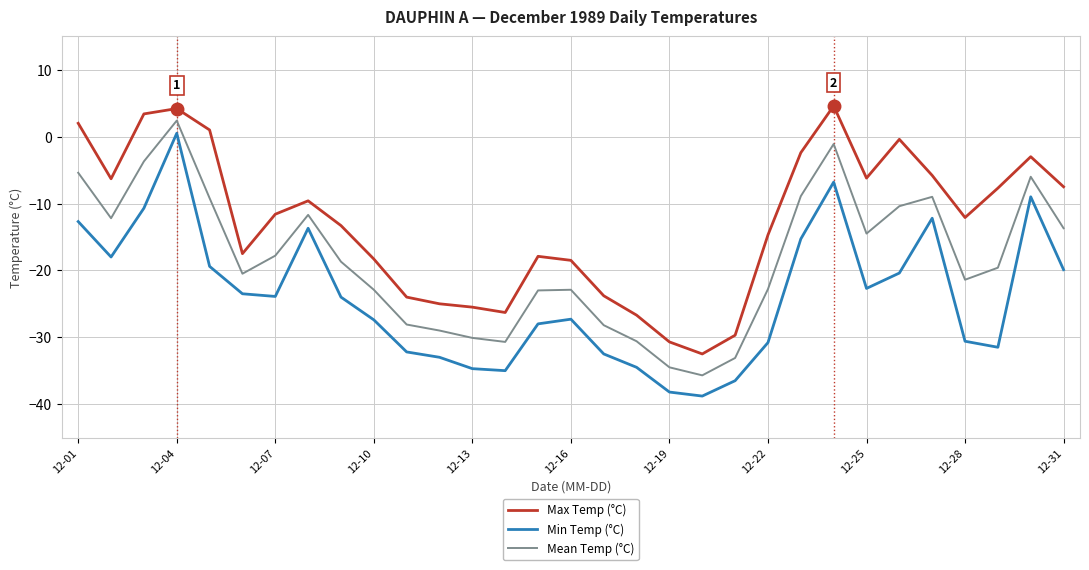

Rank the series by their average value, from highest to lowest.

Max Temp (°C), Mean Temp (°C), Min Temp (°C)